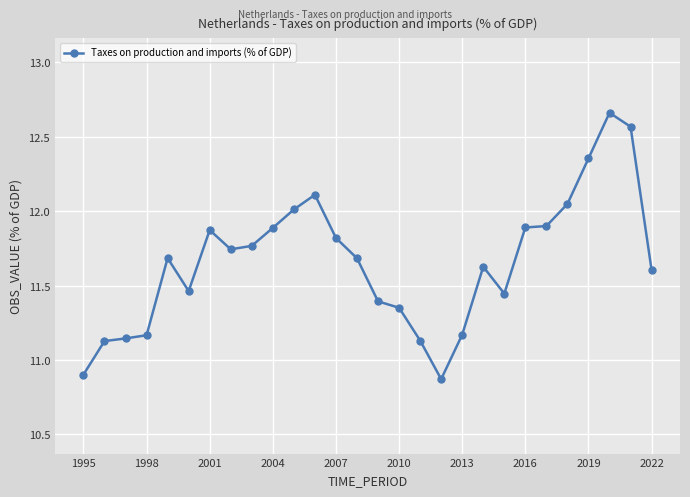

What is the difference between the maximum and minimum values?

1.8